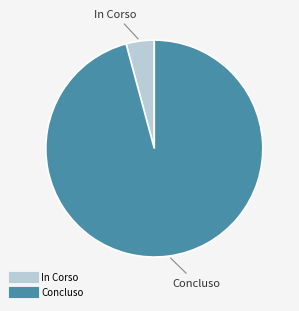

Which category has the smallest portion of the pie?

In Corso